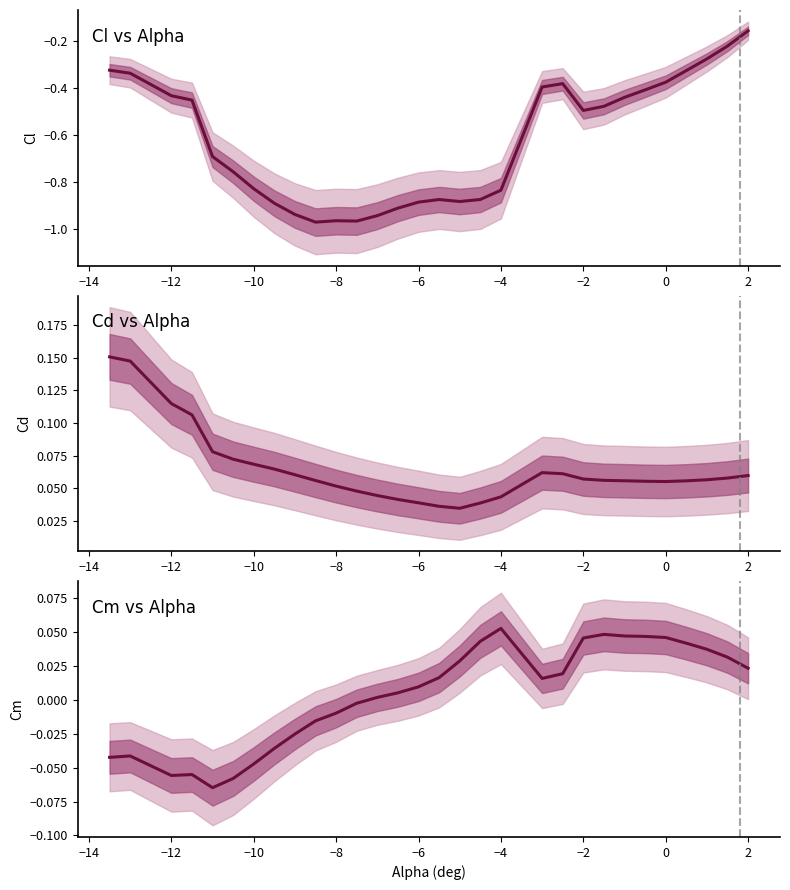

How many data points does each series have?

30